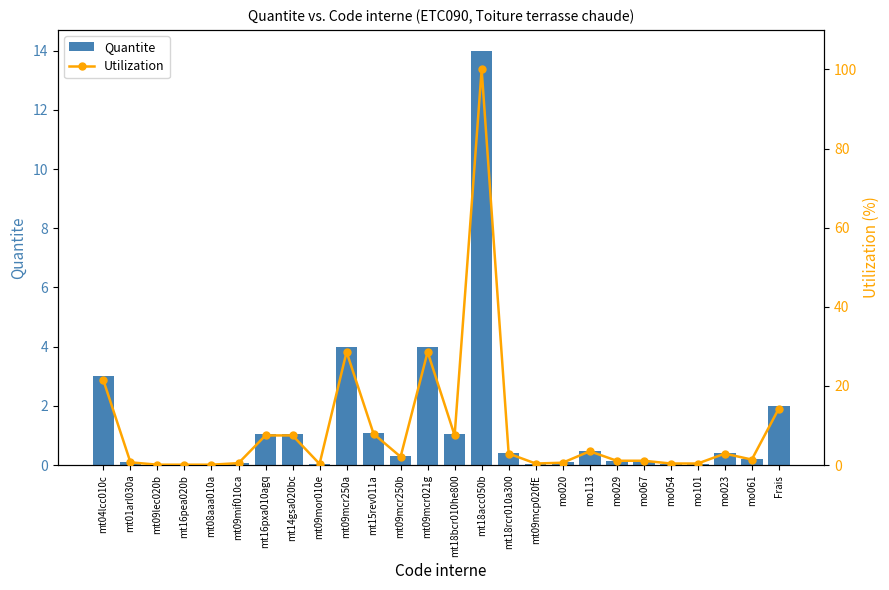

How many series are shown in this chart?

2